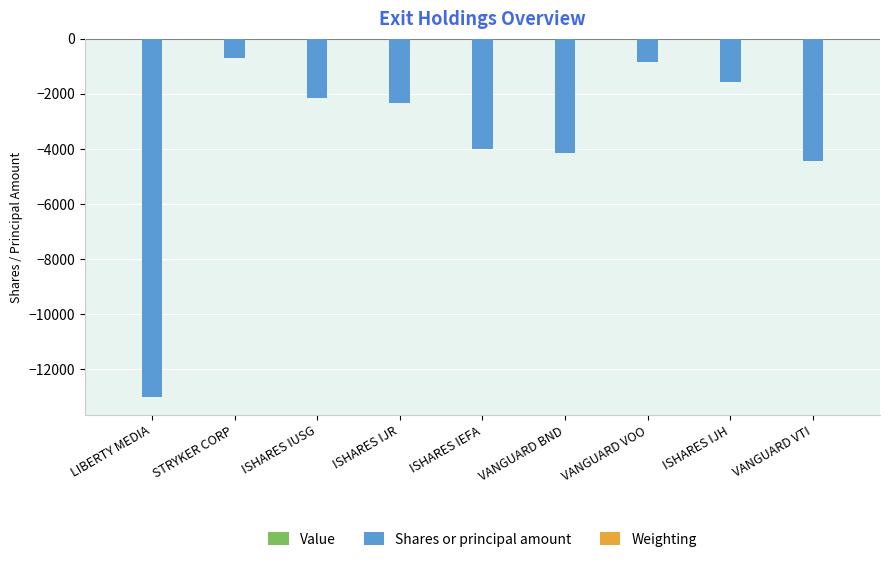

The value of Shares or principal amount at ISHARES IJH is -526.5. True or false?

False